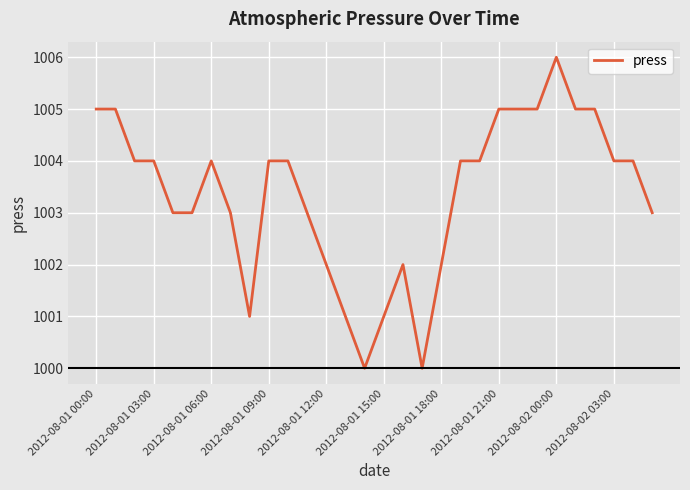

What is the minimum value shown in the chart?

1000